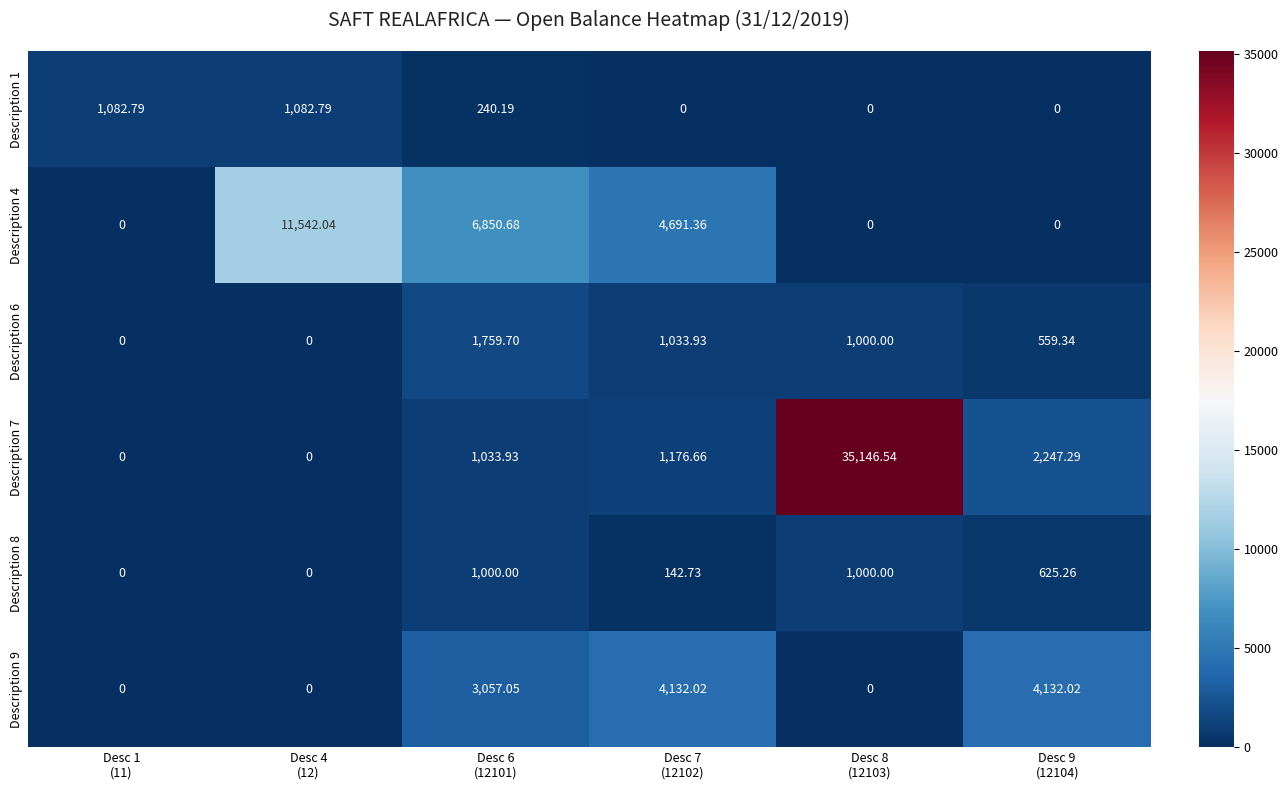

Rank the series by their maximum value, from highest to lowest.

Description 7, Description 4, Description 9, Description 6, Description 1, Description 8